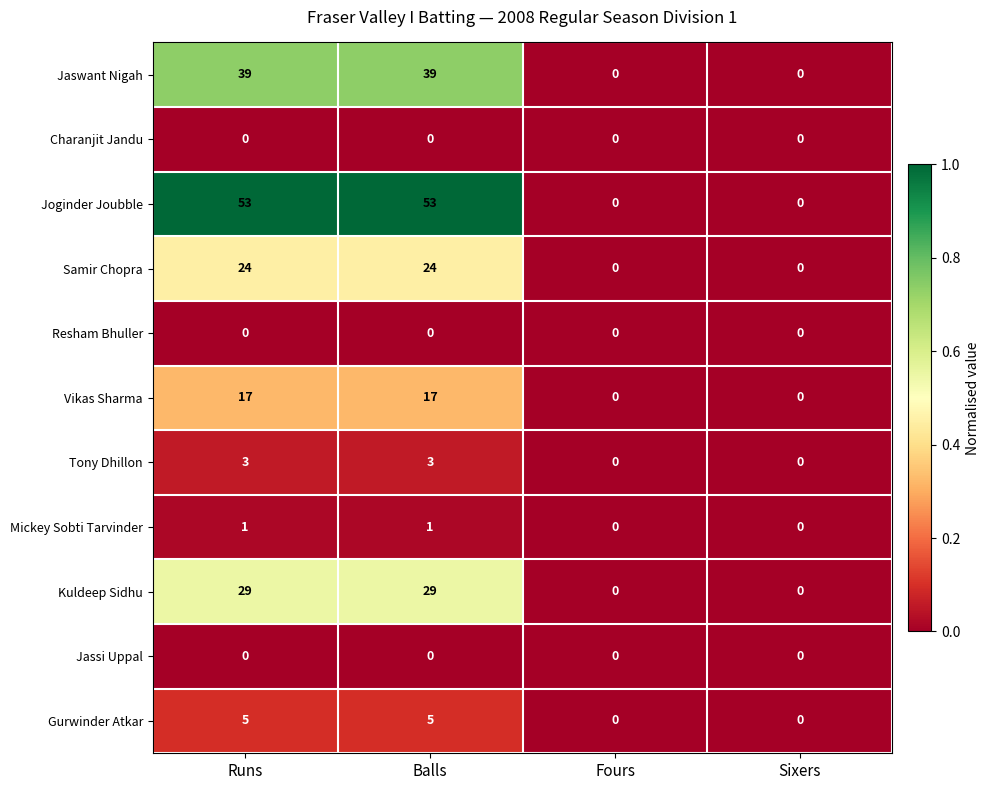

What is the greatest value displayed?

53